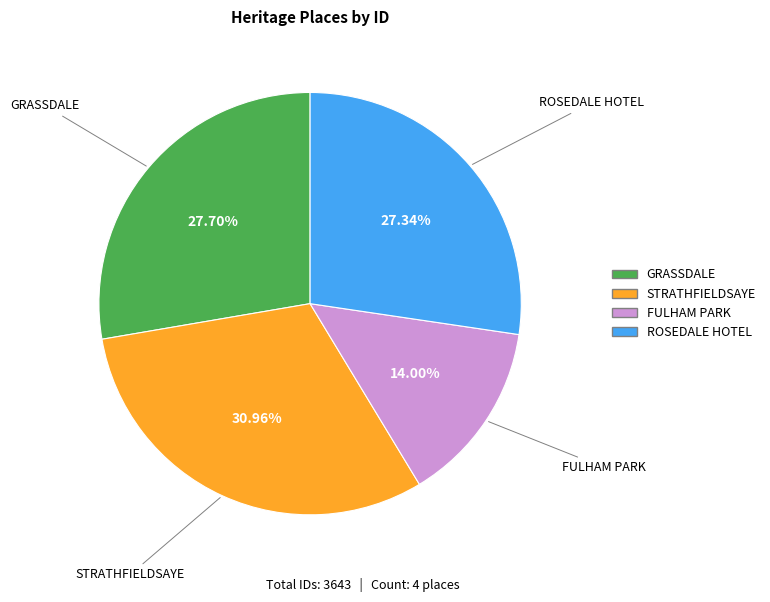

Combined, do STRATHFIELDSAYE and FULHAM PARK account for over 50%?

No